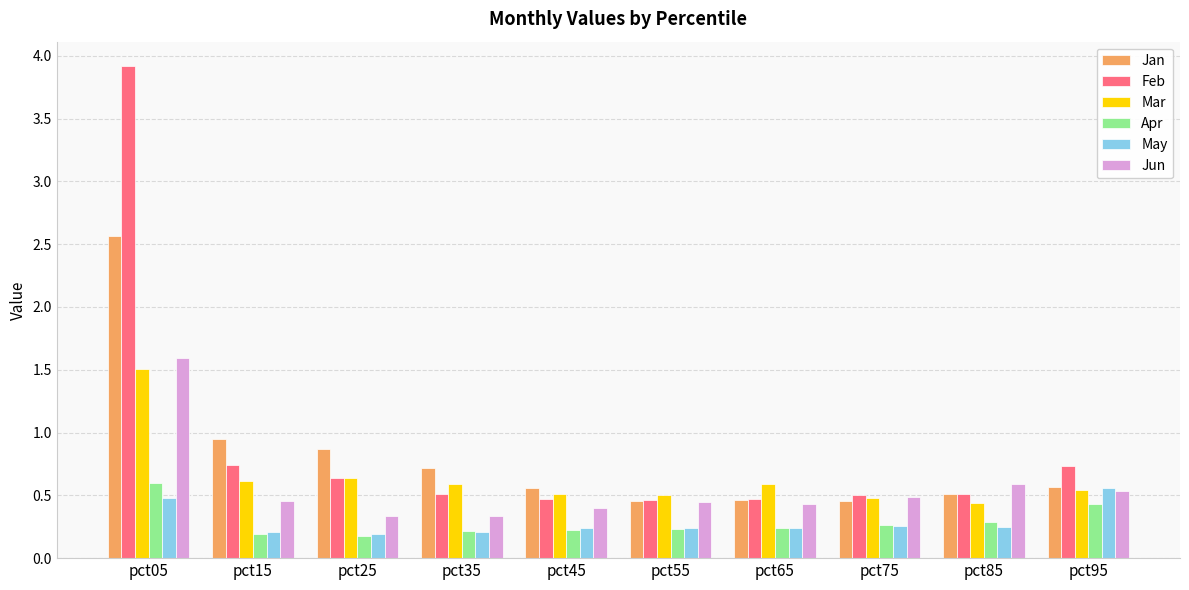

Is it true that Jan equals 0.3 at pct95?

False